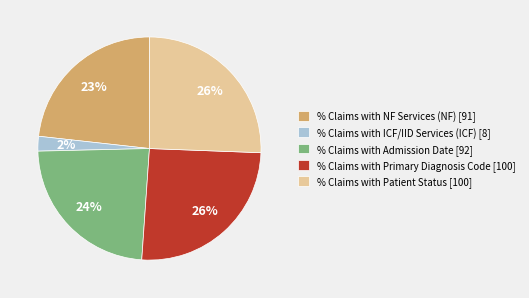

Combined, do % Claims with Patient Status and % Claims with Primary Diagnosis Code account for over 50%?

Yes